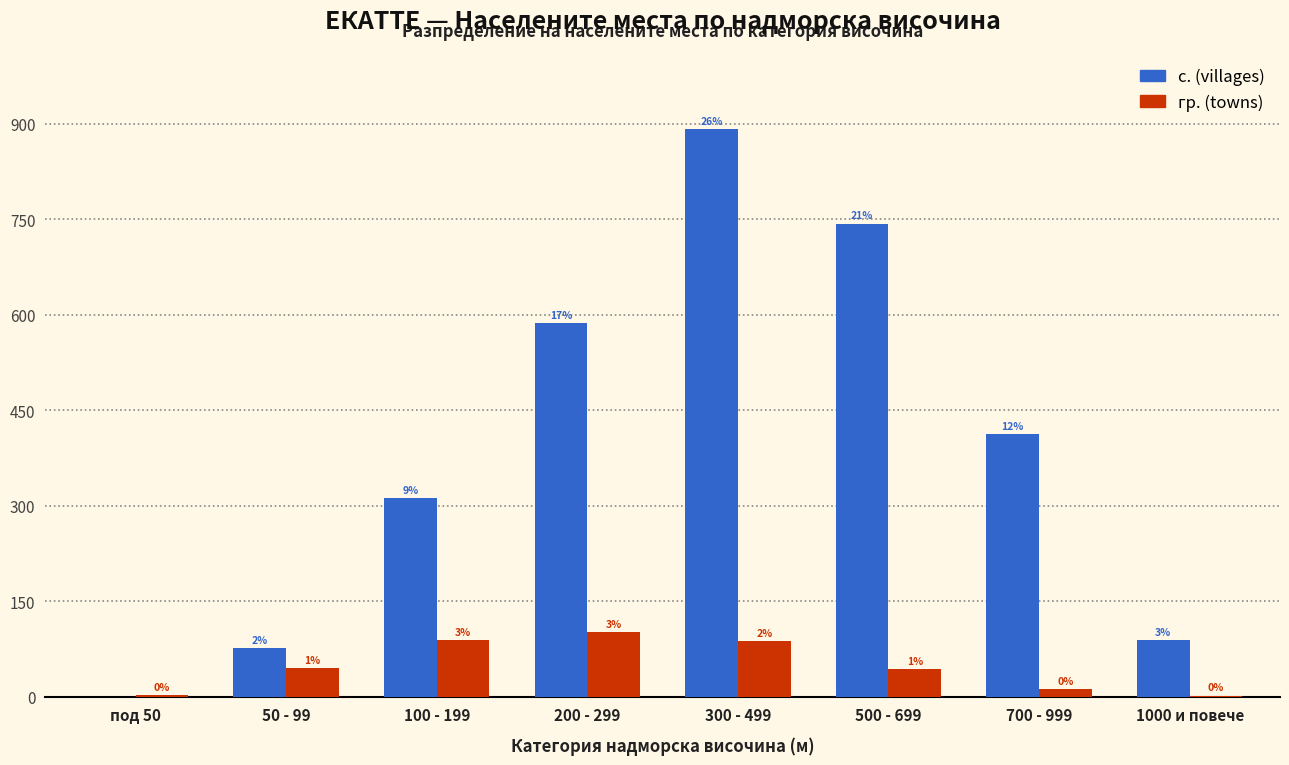

Reading right to left, list all the values displayed in this chart.

с. (villages): 1000 и повече=89	700 - 999=412	500 - 699=743	300 - 499=891	200 - 299=587	100 - 199=312	50 - 99=76	под 50=0
гр. (towns): 1000 и повече=2	700 - 999=12	500 - 699=43	300 - 499=87	200 - 299=102	100 - 199=89	50 - 99=45	под 50=3